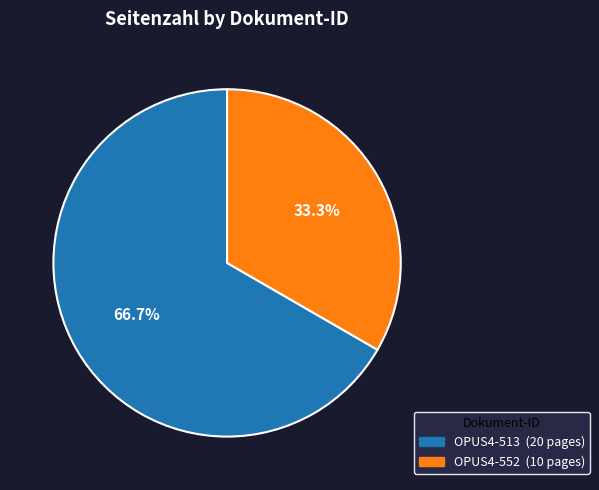

Which category has the biggest portion of the pie?

OPUS4-513